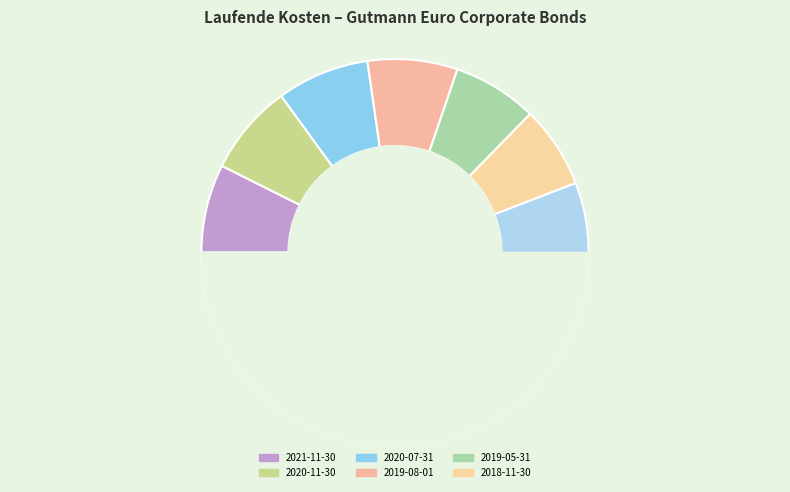

To the nearest percent, what portion does 2016-11-30 represent?

7%